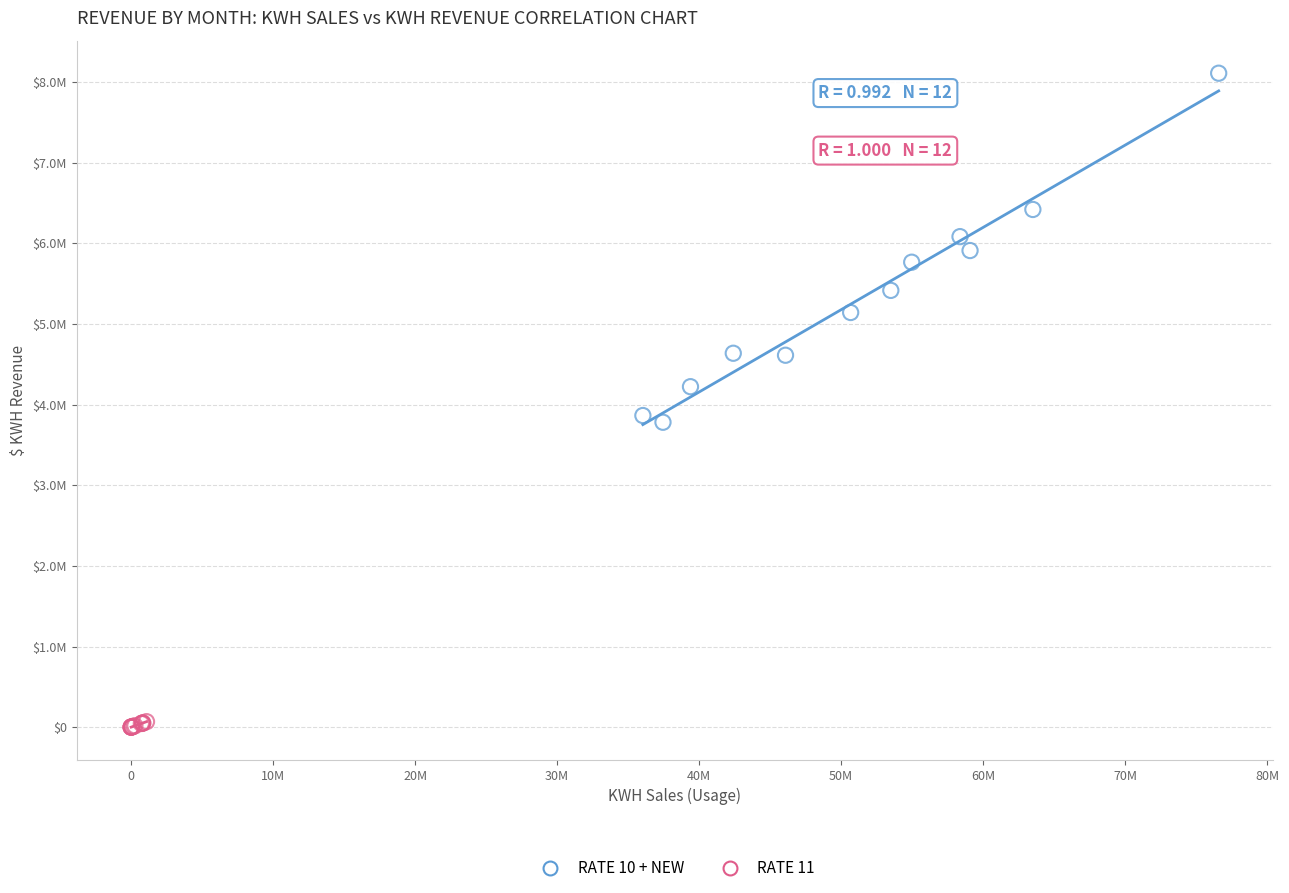

Which series contains the highest Y value?

RATE 10 + NEW